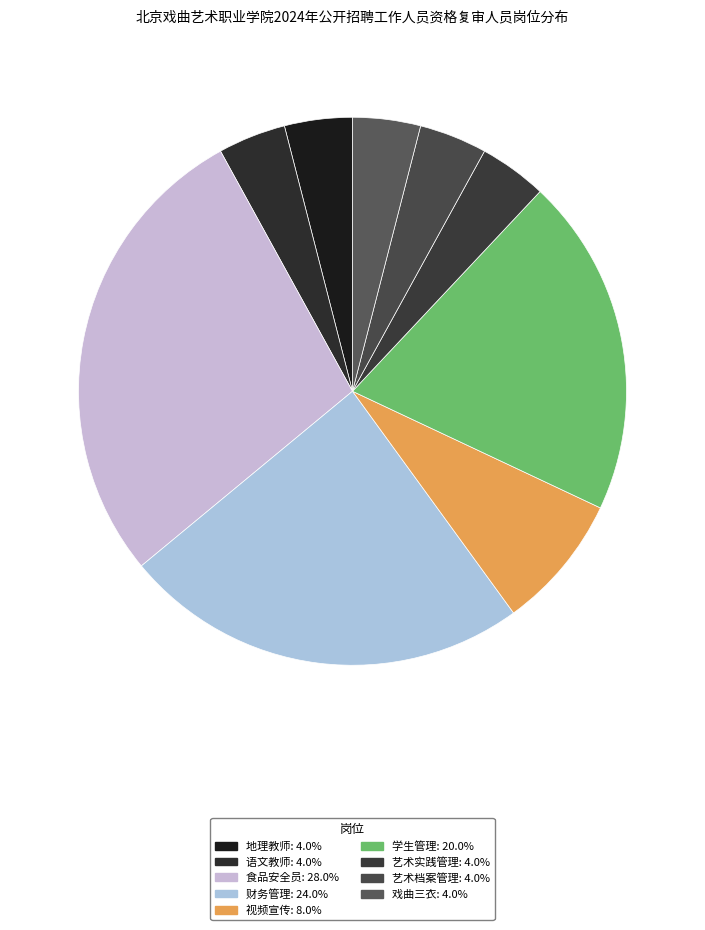

Is there any slice that represents more than half of the pie?

No